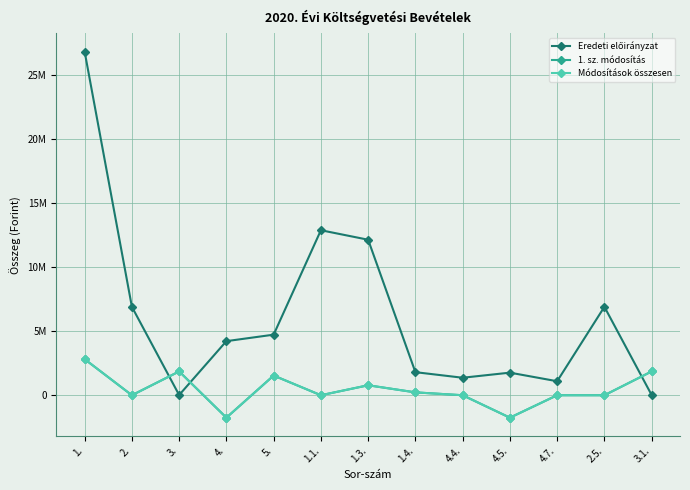

Reading left to right, transcribe all the data shown in this chart.

Eredeti előirányzat: 1.=26806930	2.=6898216	3.=16700	4.=4220220	5.=4725720	1.1.=12873720	1.3.=12133210	1.4.=1800000	4.4.=1365022	4.5.=1762597	4.7.=1092601	2.5.=6898216	3.1.=16700
1. sz. módosítás: 1.=2814770	2.=0	3.=1856630	4.=-1750913	5.=1536851	1.1.=0	1.3.=777880	1.4.=223600	4.4.=0	4.5.=-1750913	4.7.=0	2.5.=0	3.1.=1856630
Módosítások összesen: 1.=2814770	2.=0	3.=1856630	4.=-1750913	5.=1536851	1.1.=0	1.3.=777880	1.4.=223600	4.4.=0	4.5.=-1750913	4.7.=0	2.5.=0	3.1.=1856630